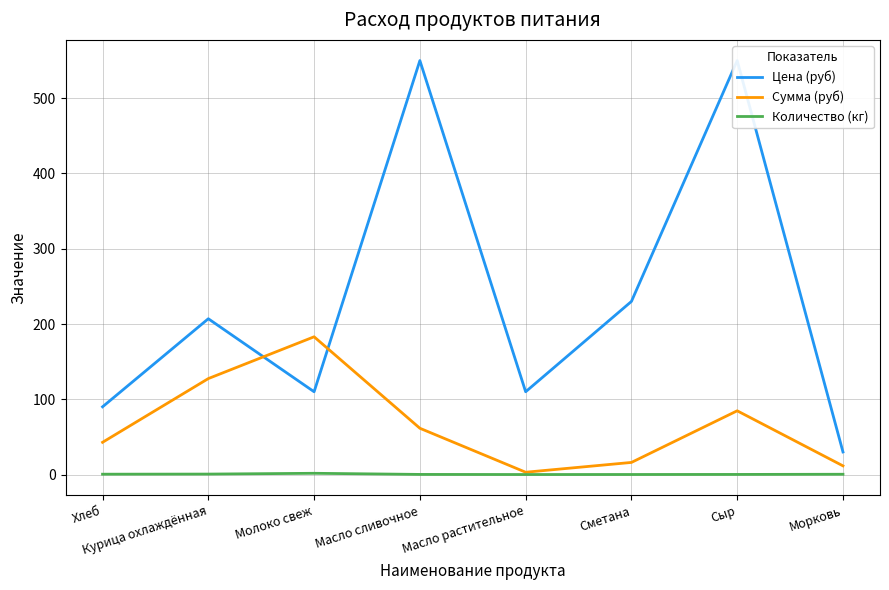

What is the difference between the maximum and minimum values in the Количество (кг) series?

1.6